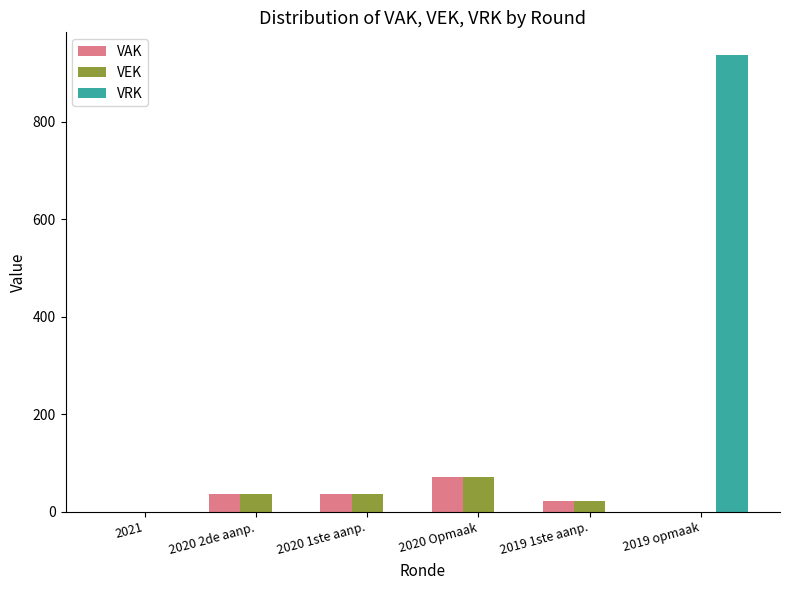

How many groups of bars are there?

6